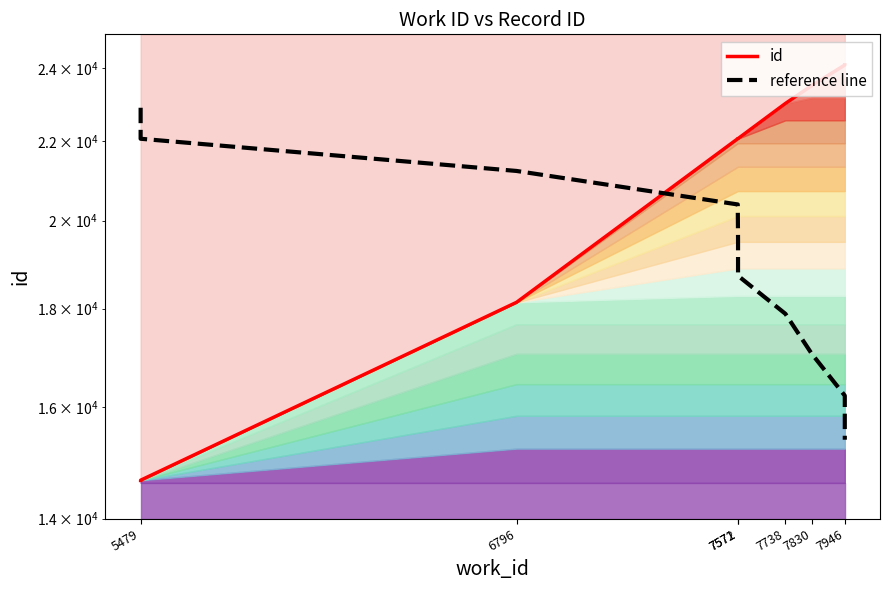

Rank the series by their maximum value, from highest to lowest.

id, reference line